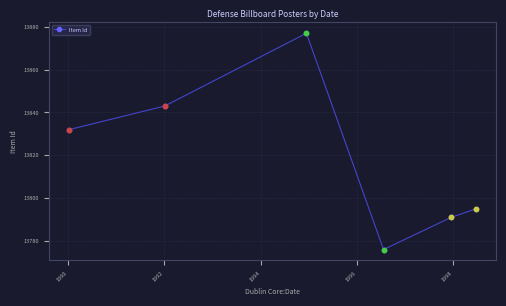

What is the maximum value shown in the chart?

13877